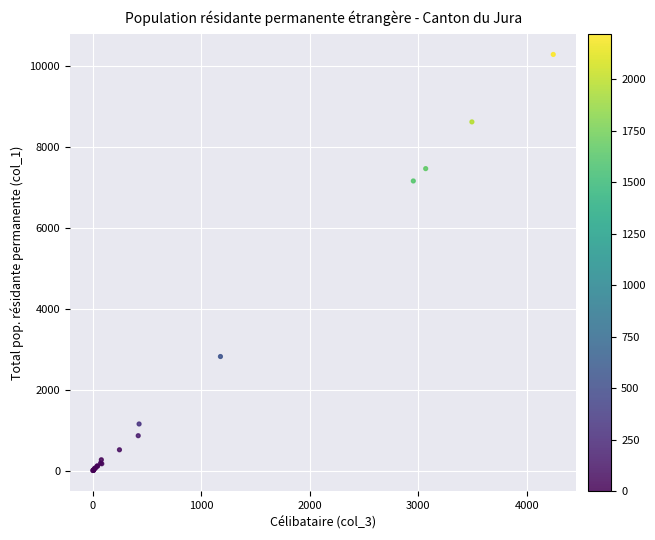

What Y value in the scatter plot is closest to 5146?

7161